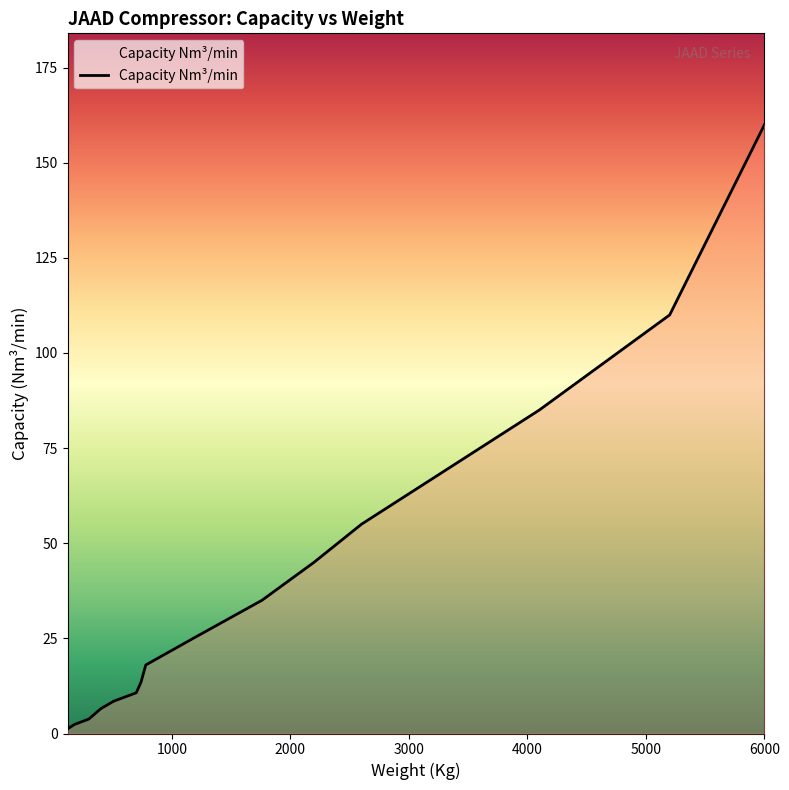

How many lines are shown in the chart?

1